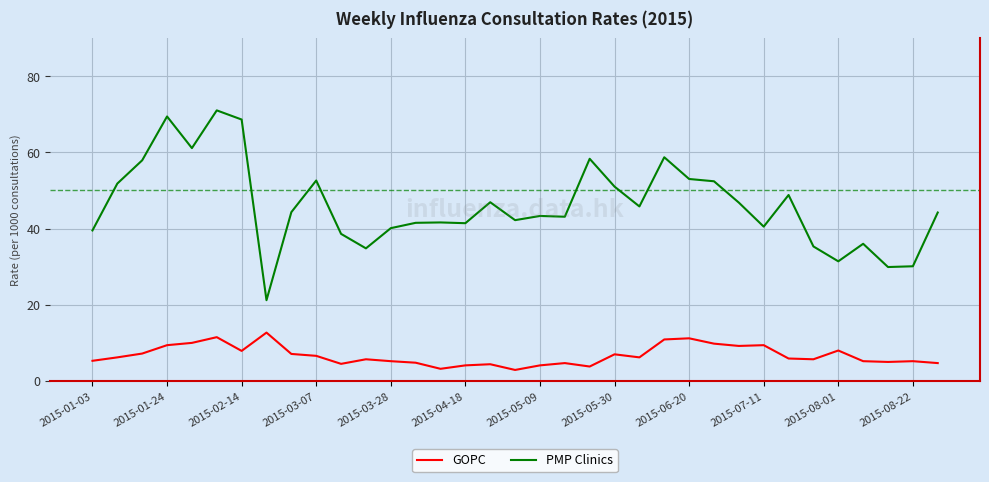

What is the difference between the maximum and minimum values in the GOPC series?

9.8